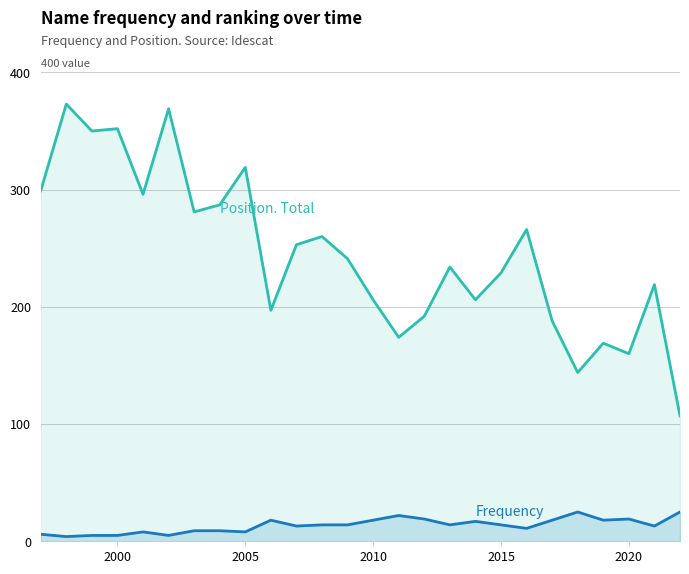

What is the difference between the highest and lowest values at 2020?

141